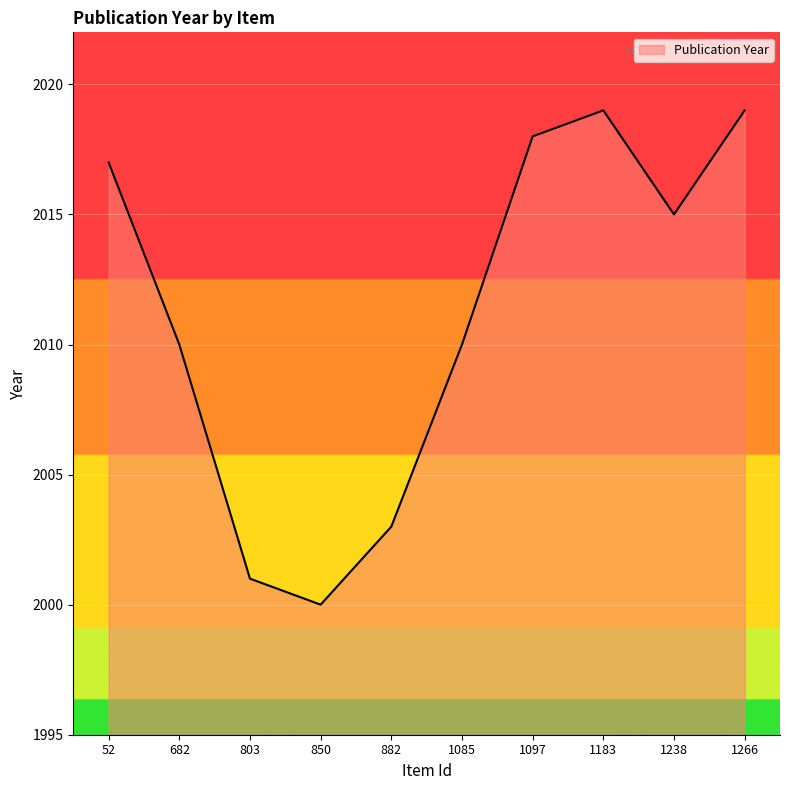

What value does the data have at 850, to the nearest 5?

2000